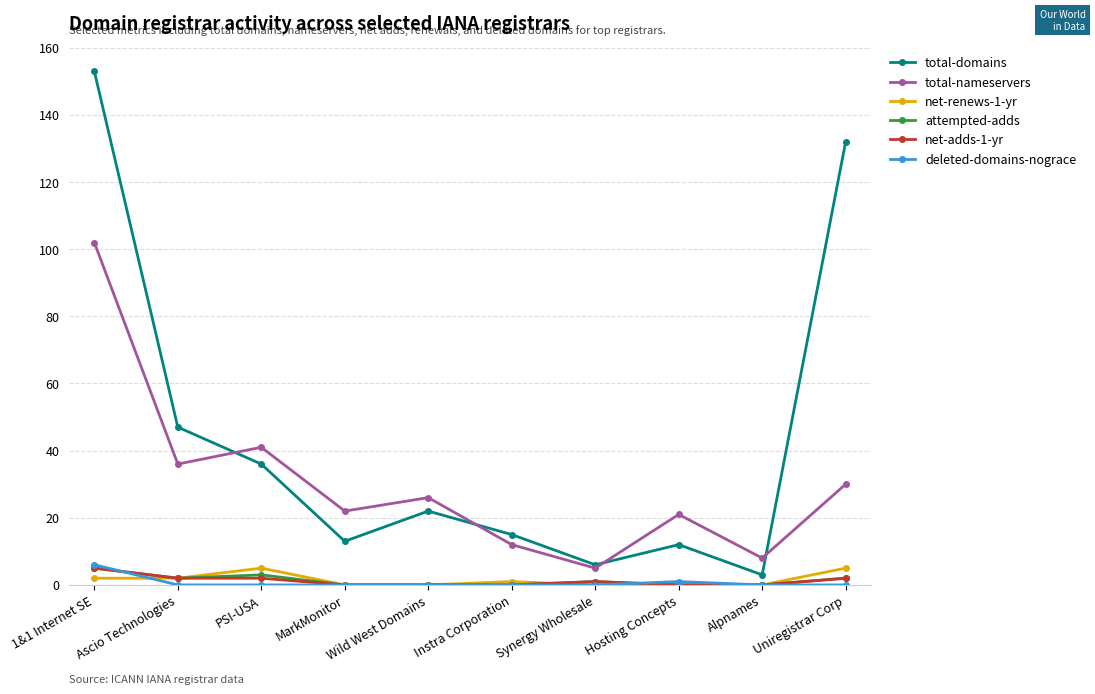

What is the sum of all attempted-adds values?

13